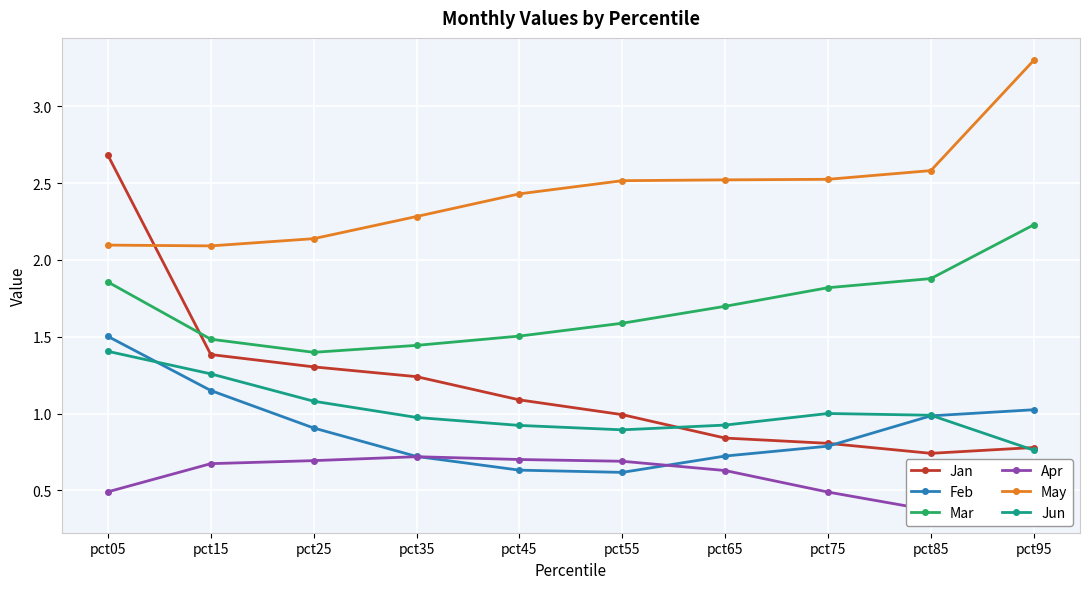

What is the total value across all series at pct25?

7.5